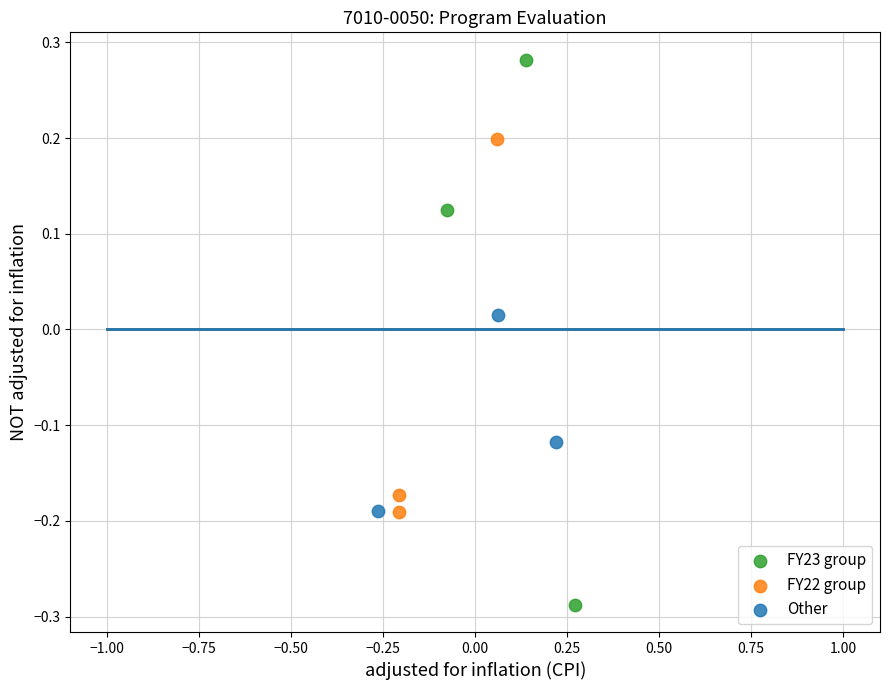

What are all the series names shown in the legend?

FY23 group, FY22 group, Other